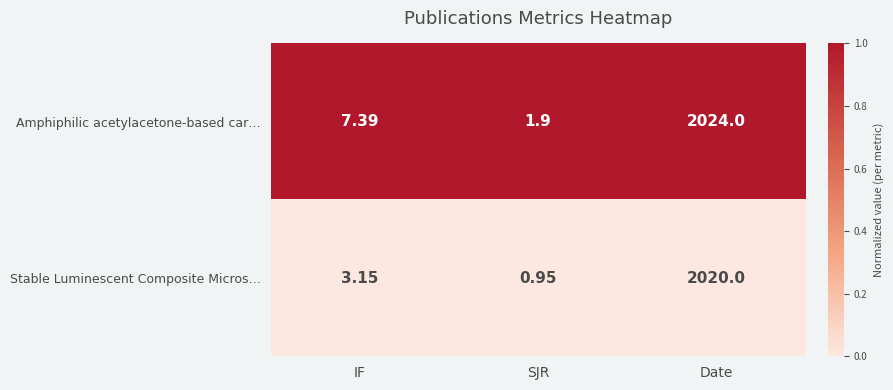

At which category does the chart reach its minimum across all series?

SJR